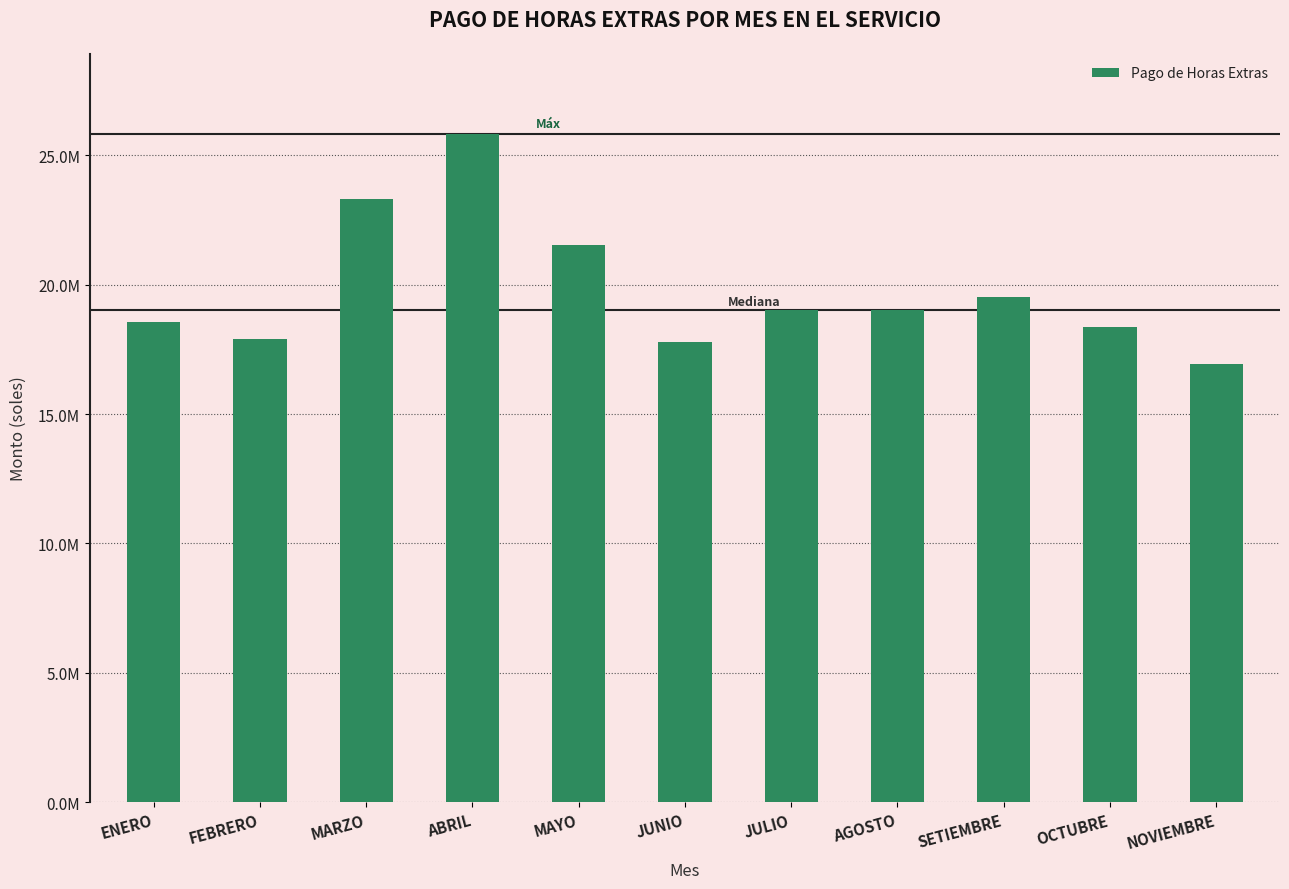

What is the smallest value displayed?

16936257.6